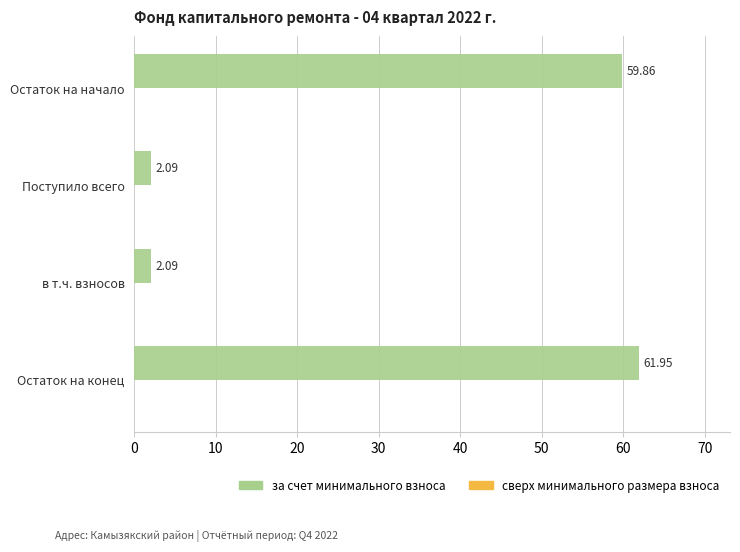

Does the chart contain any negative values?

No